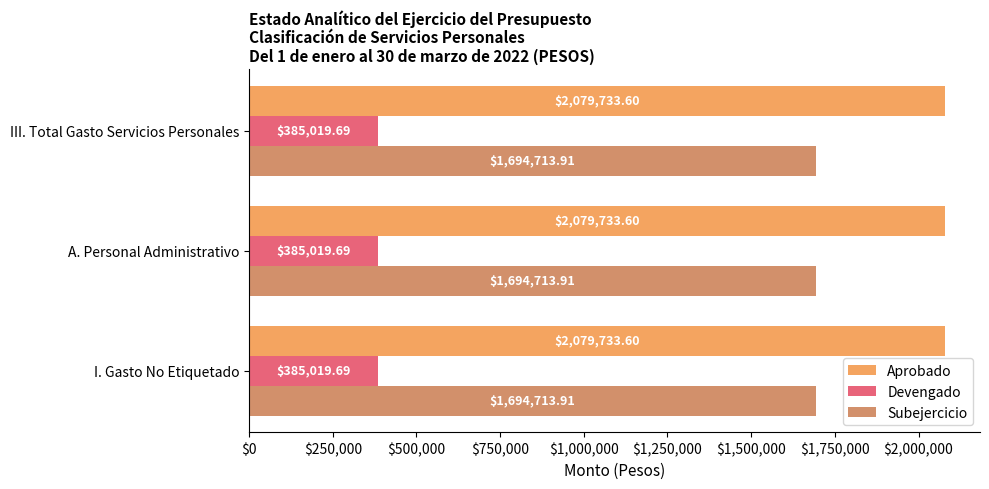

List the series in order of their overall mean, lowest first.

Devengado, Subejercicio, Aprobado